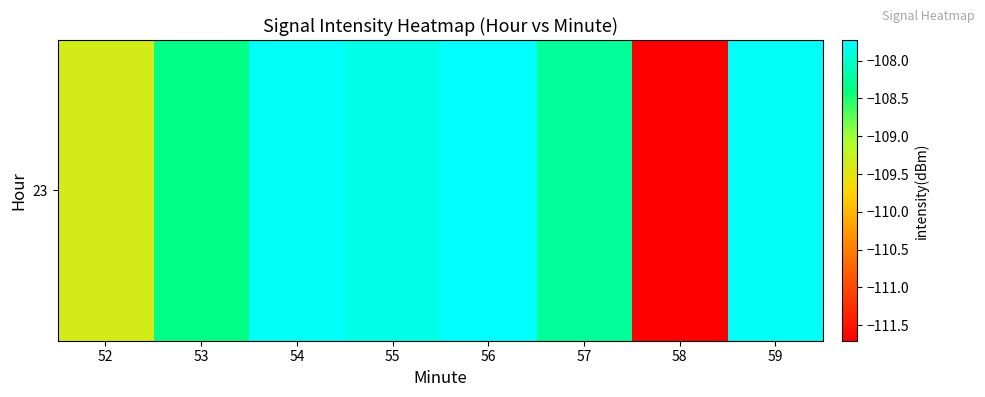

Where is the data nearest to the value -109?

52